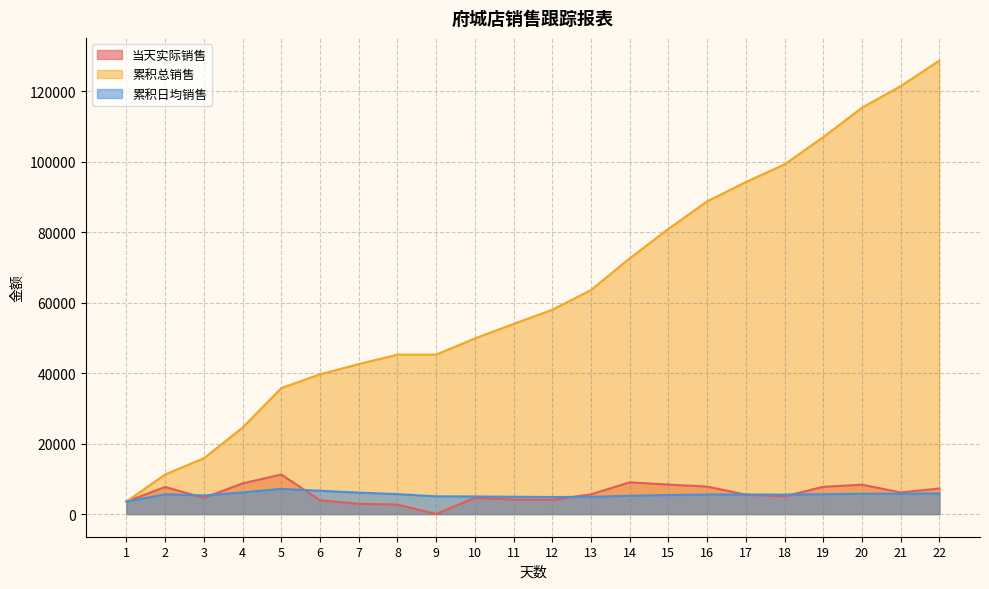

How many interior local peaks does the 累积日均销售 series have?

3